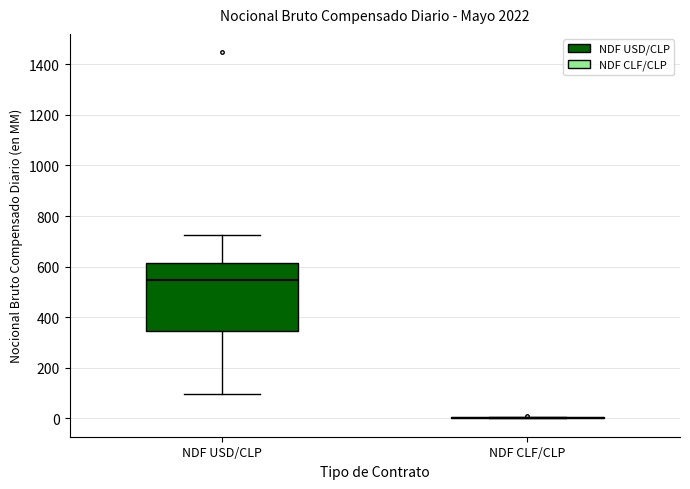

Which box is the tallest, from its lower edge to its upper edge?

NDF USD/CLP